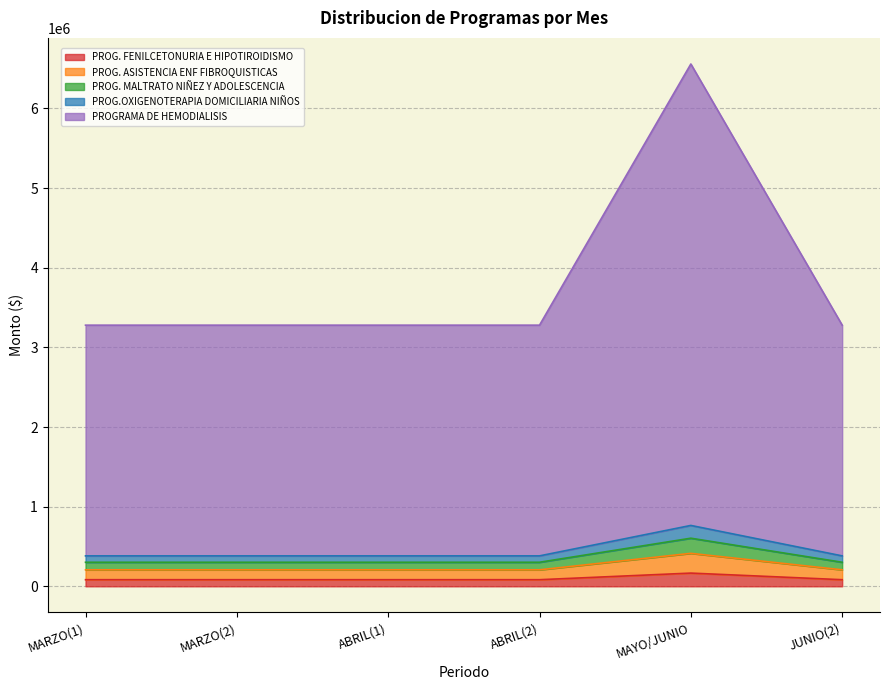

True or false: PROG. MALTRATO NIÑEZ Y ADOLESCENCIA and PROG. ASISTENCIA ENF FIBROQUISTICAS cross at least once.

False